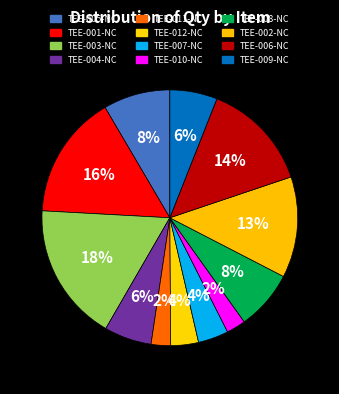

Does TEE-003-NC represent more than half of the total?

No